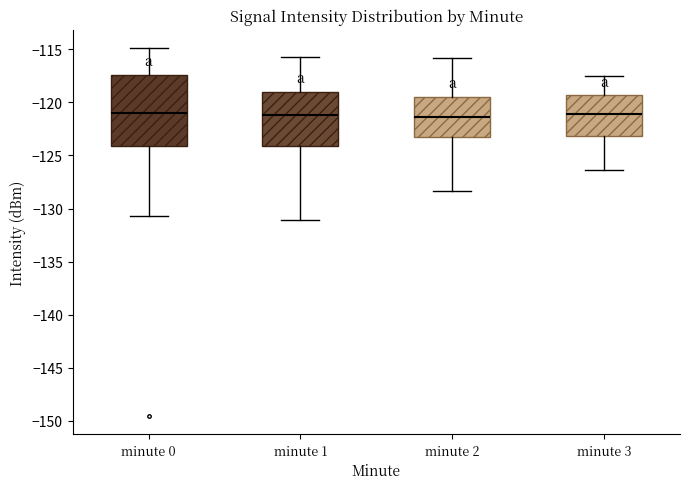

Where is the lower edge of the box for minute 3 on the y-axis? The values are not printed on the chart, so give them approximately, as read against the axis.

-123.0